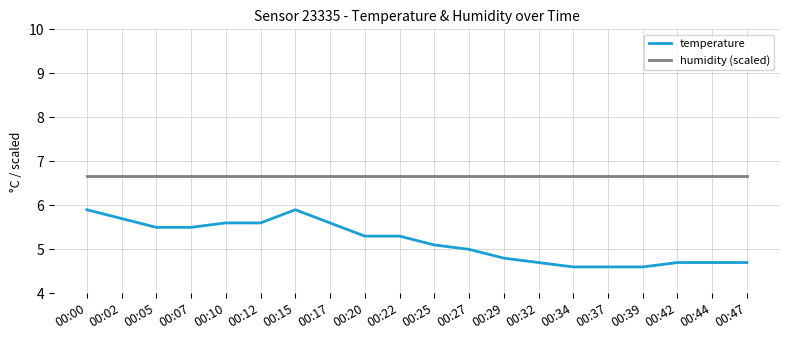

Is it true that temperature equals 7.9 at 00:34?

False